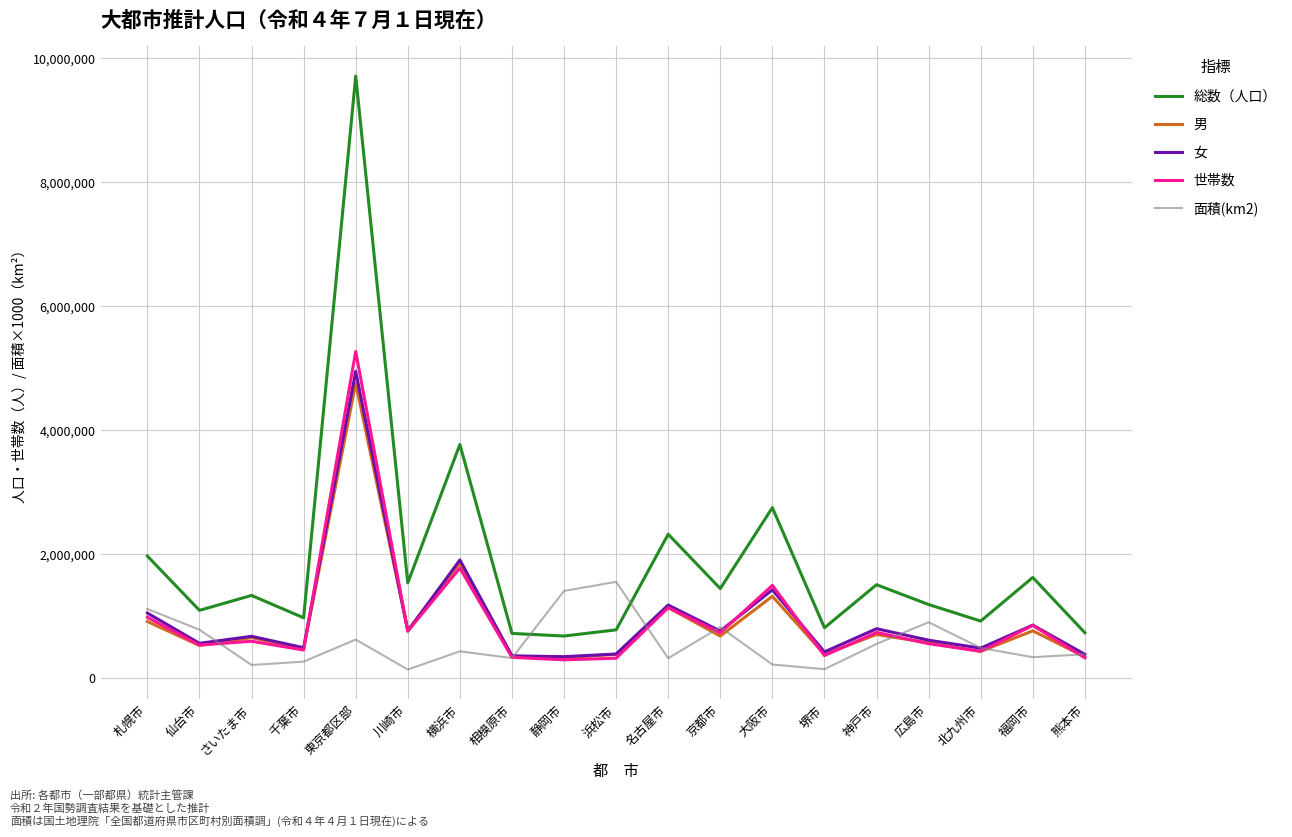

What is the lowest value of the 世帯数 series?

300763